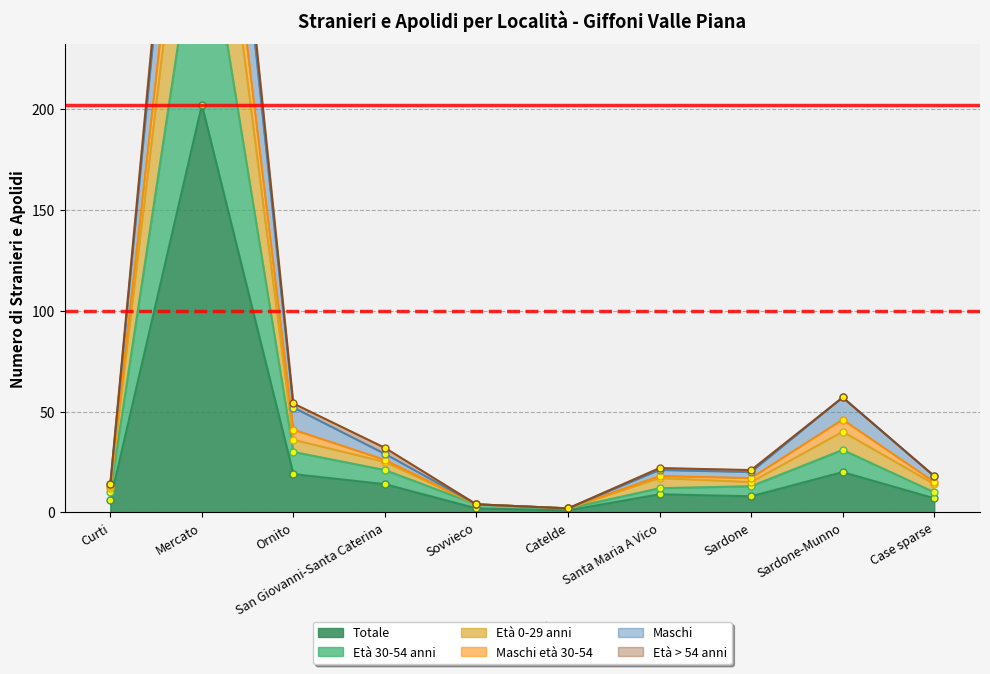

Is the value of Età 0-29 anni at San Giovanni-Santa Caterina greater than the value of Totale at Curti?

Yes